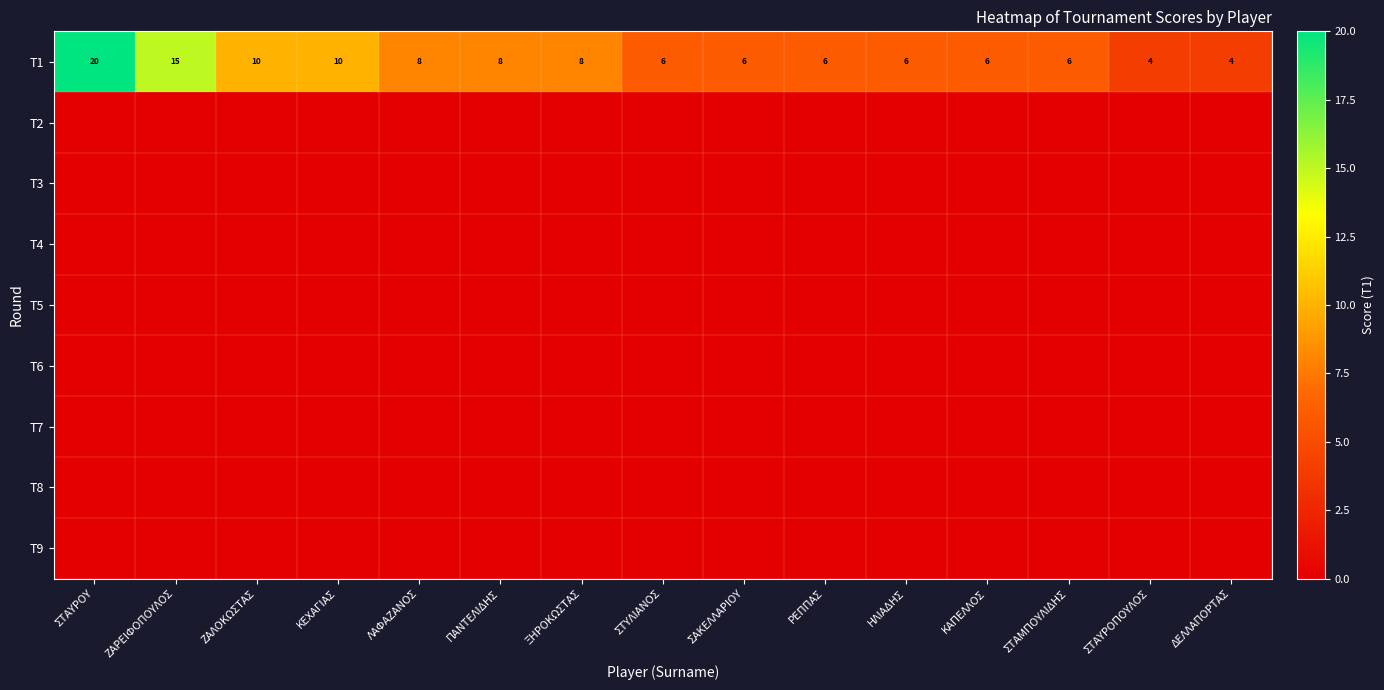

At which label does T1 first exceed 6?

ΣΤΑΥΡΟΥ